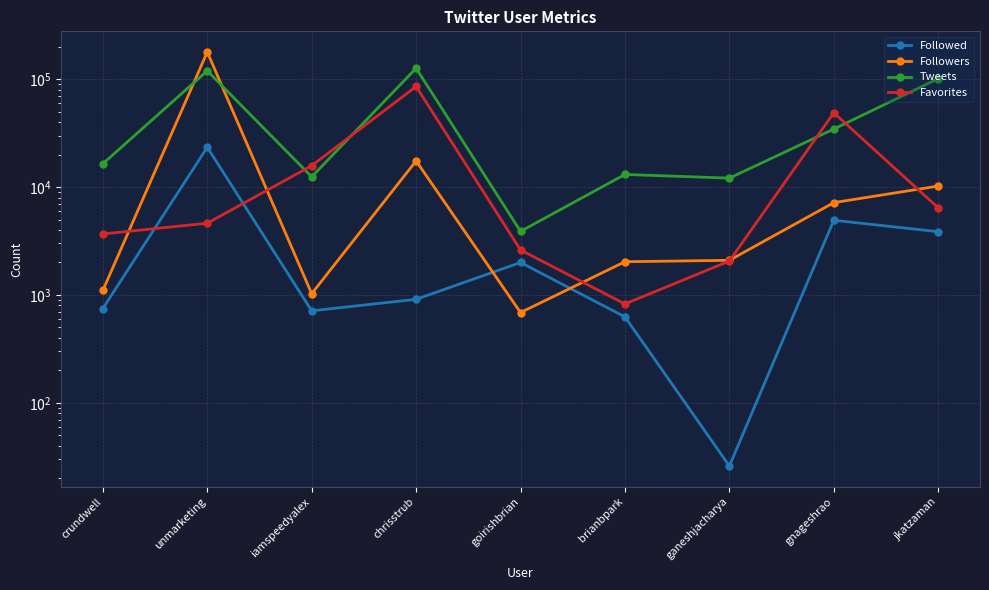

At which category does Tweets reach its first local valley?

iamspeedyalex